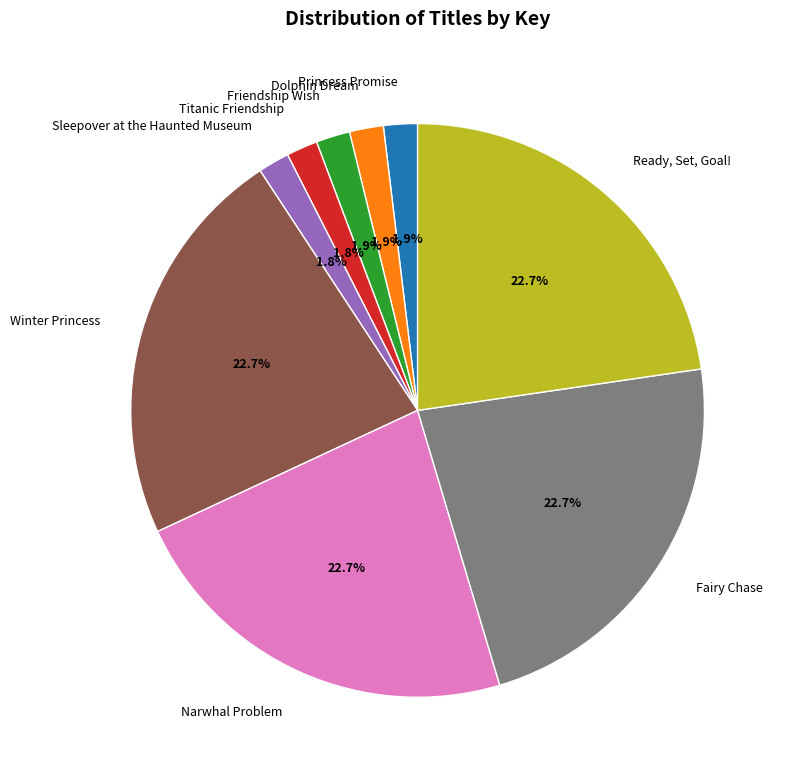

Is there any slice that represents more than half of the pie?

No